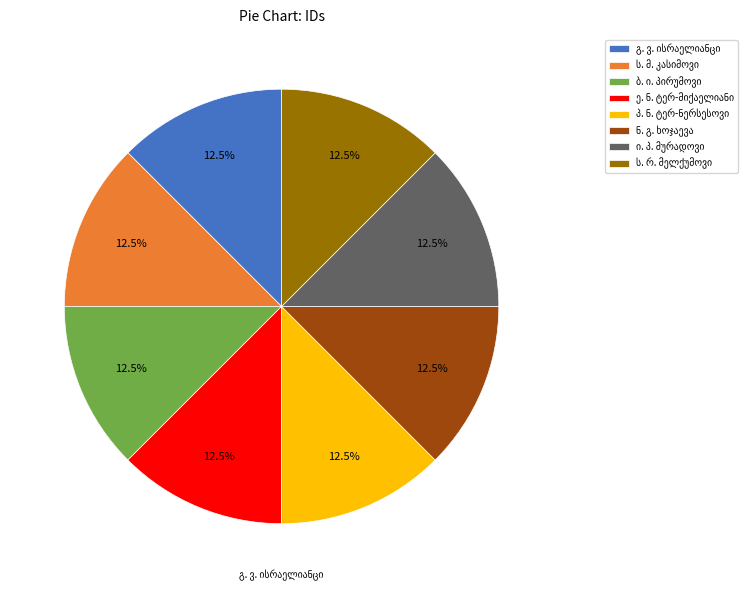

Is there any slice that represents more than half of the pie?

No